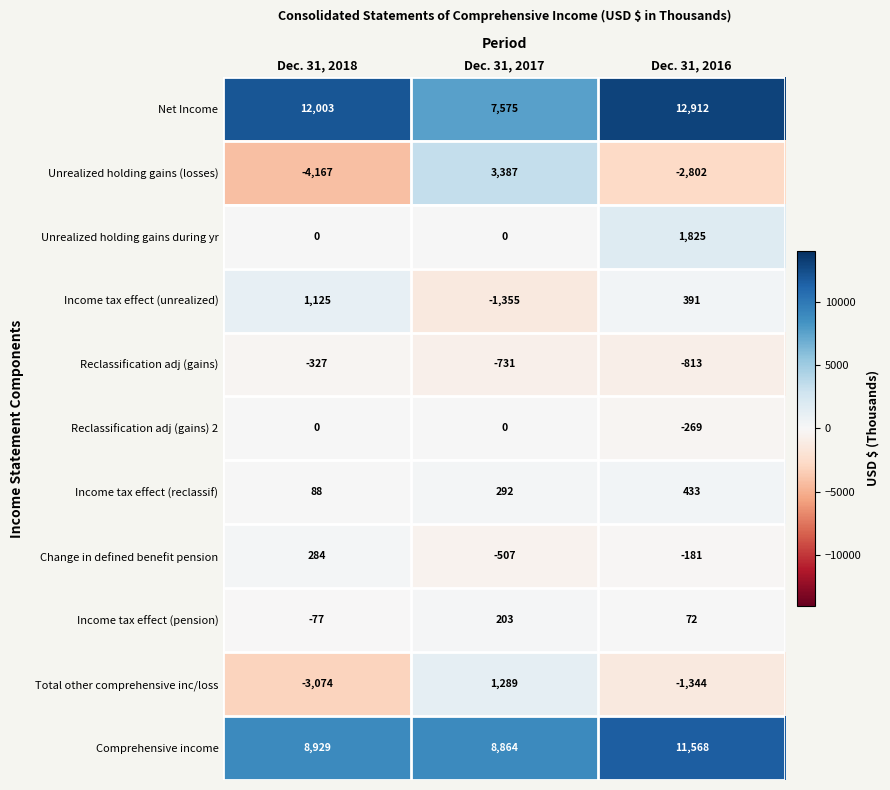

Between Dec. 31, 2018 and Dec. 31, 2017, which series saw the biggest shift?

Unrealized holding gains (losses)